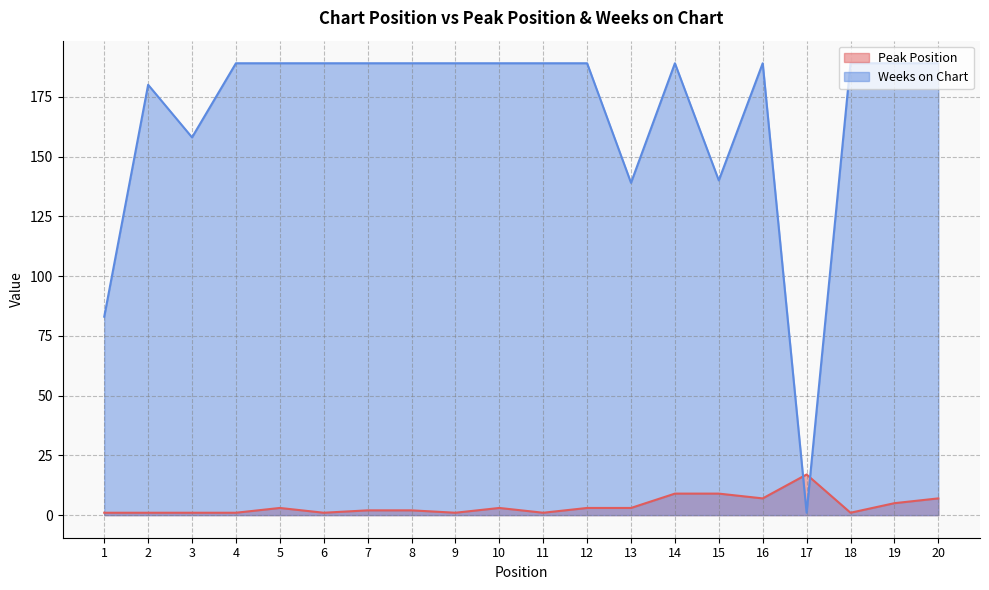

Between 14 and 7, which is larger?

14